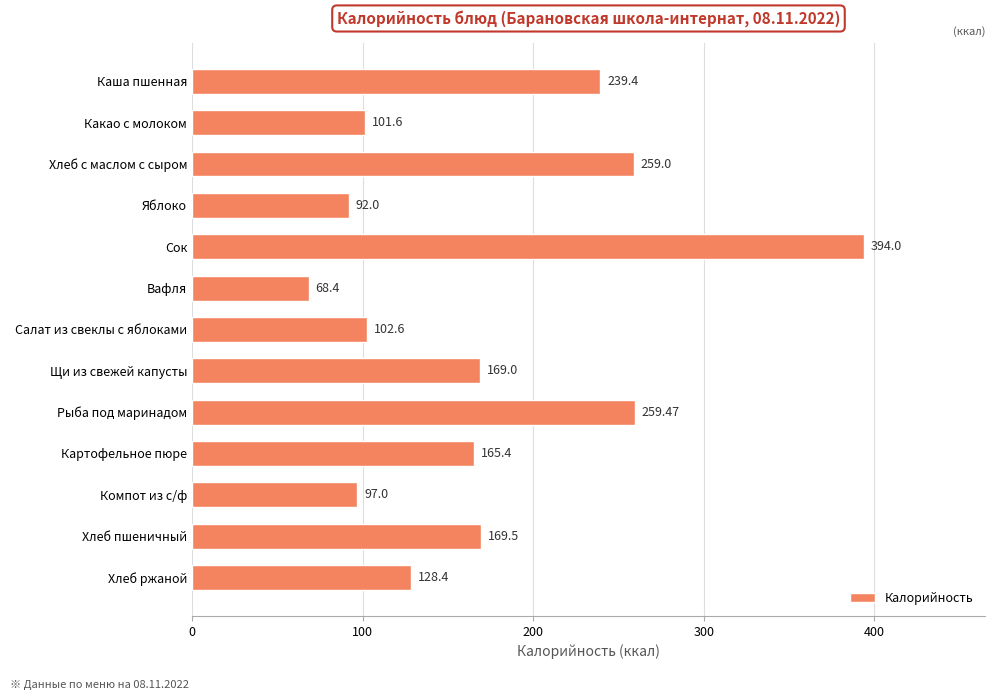

At which label is the value closest to 231?

Каша пшенная